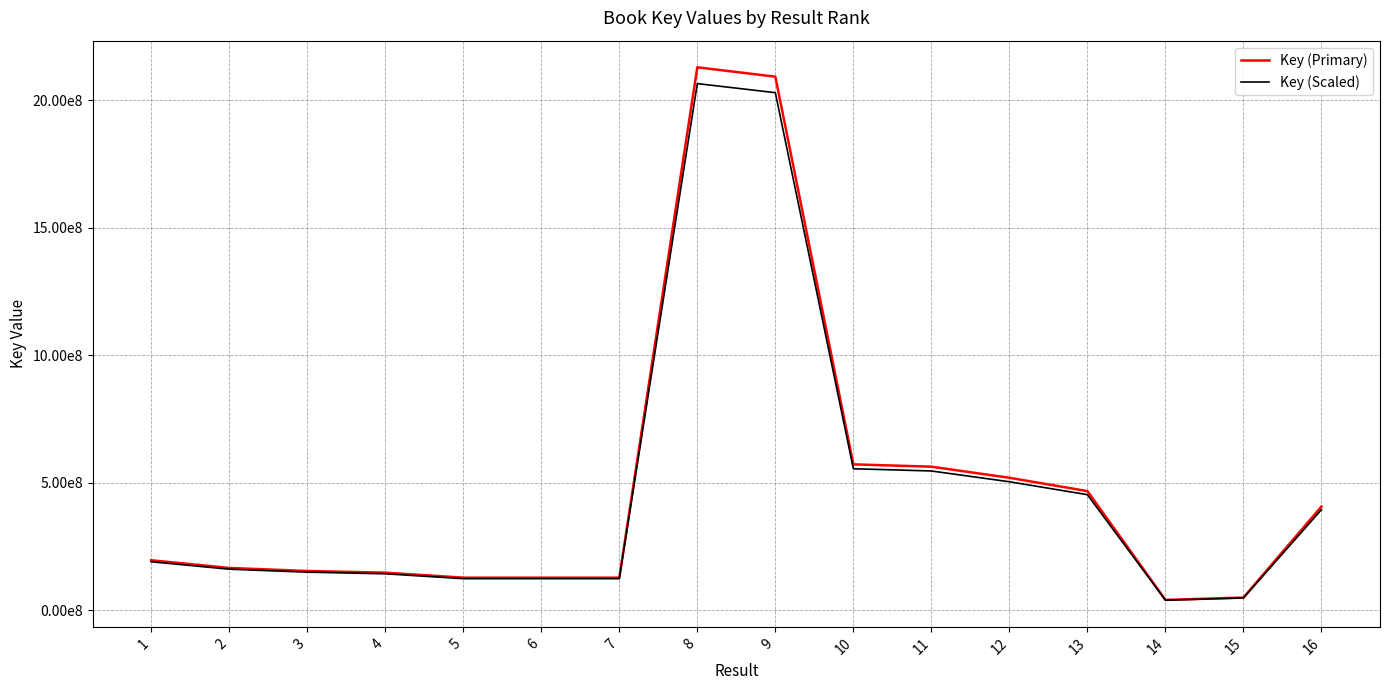

Does the chart display data point markers on the line(s)?

No